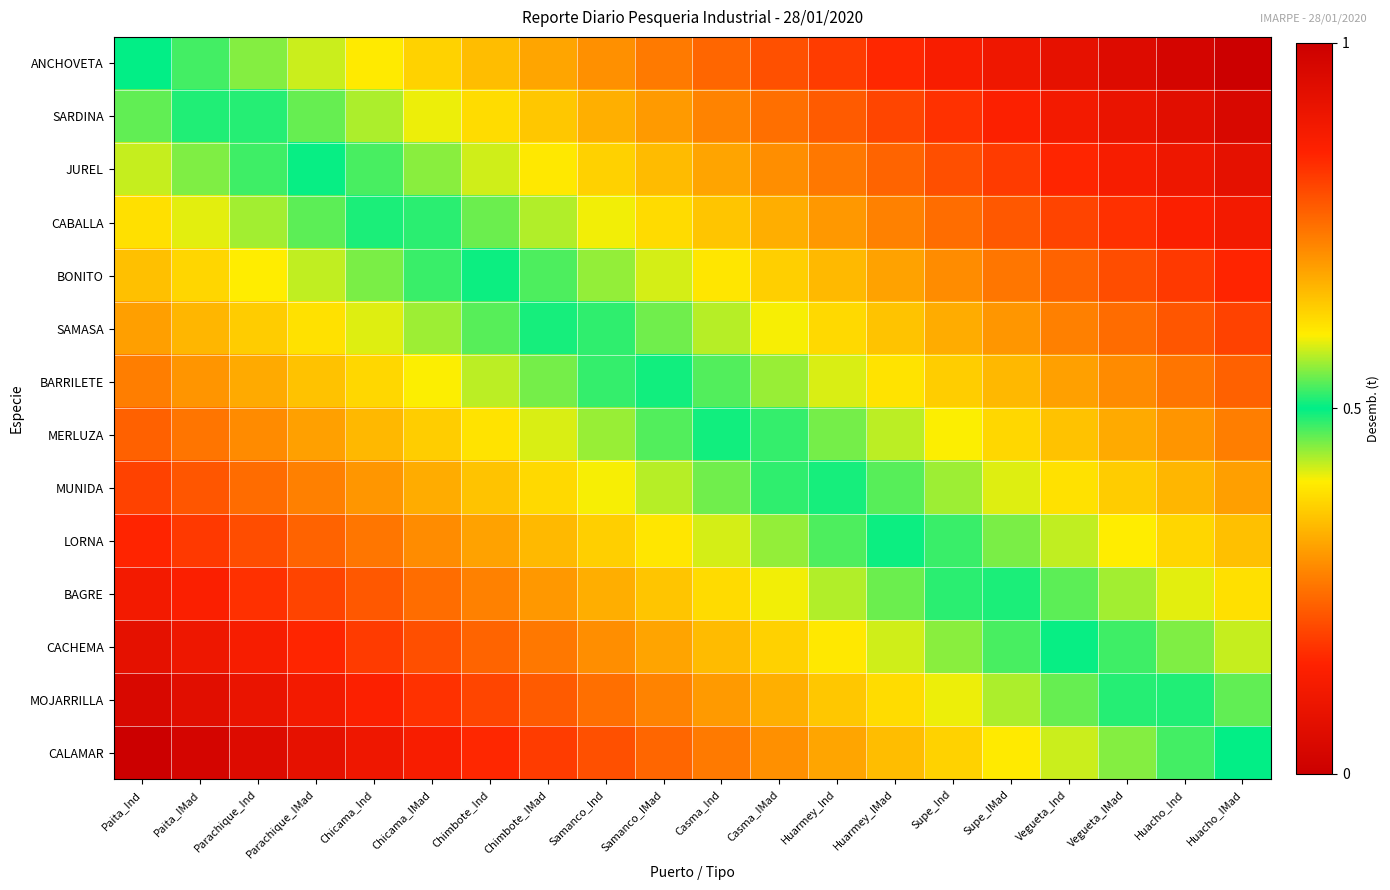

Which series has the widest spread of values?

ANCHOVETA